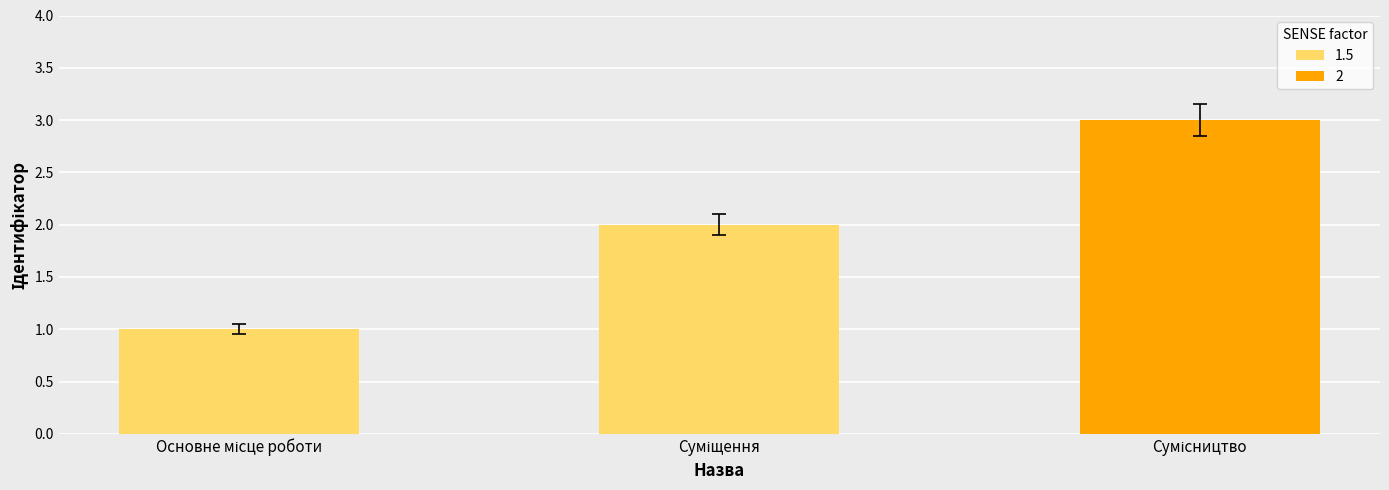

What is the difference between the maximum and minimum values?

2